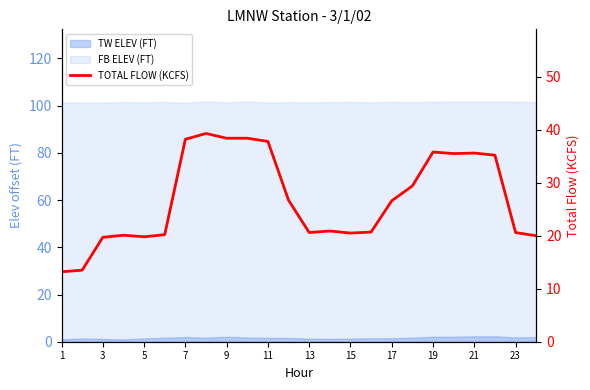

Between 3 and 23, which is larger?

23